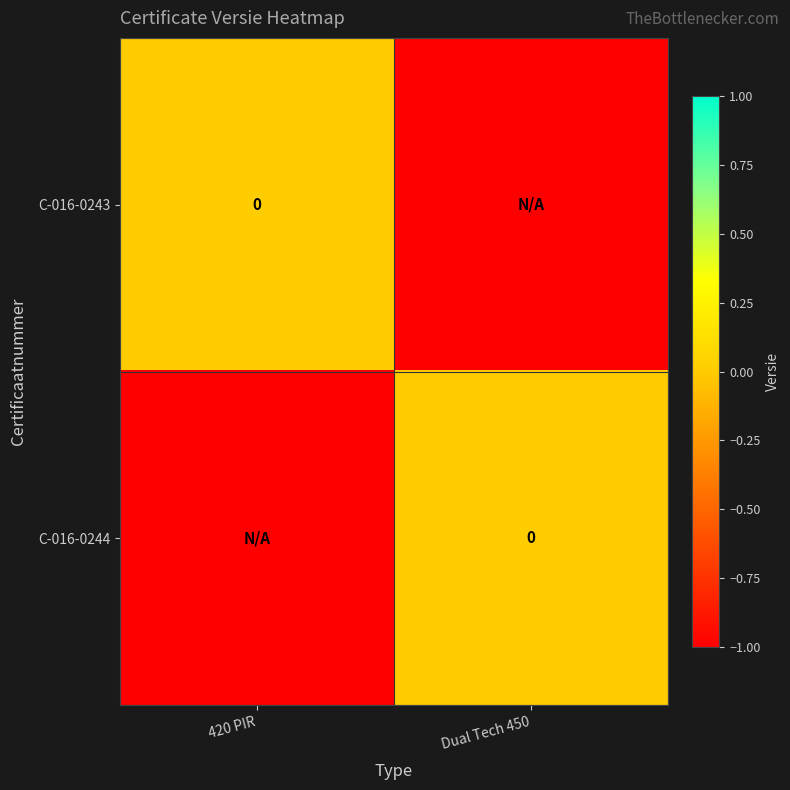

At which category is the sum across all series the highest?

420 PIR